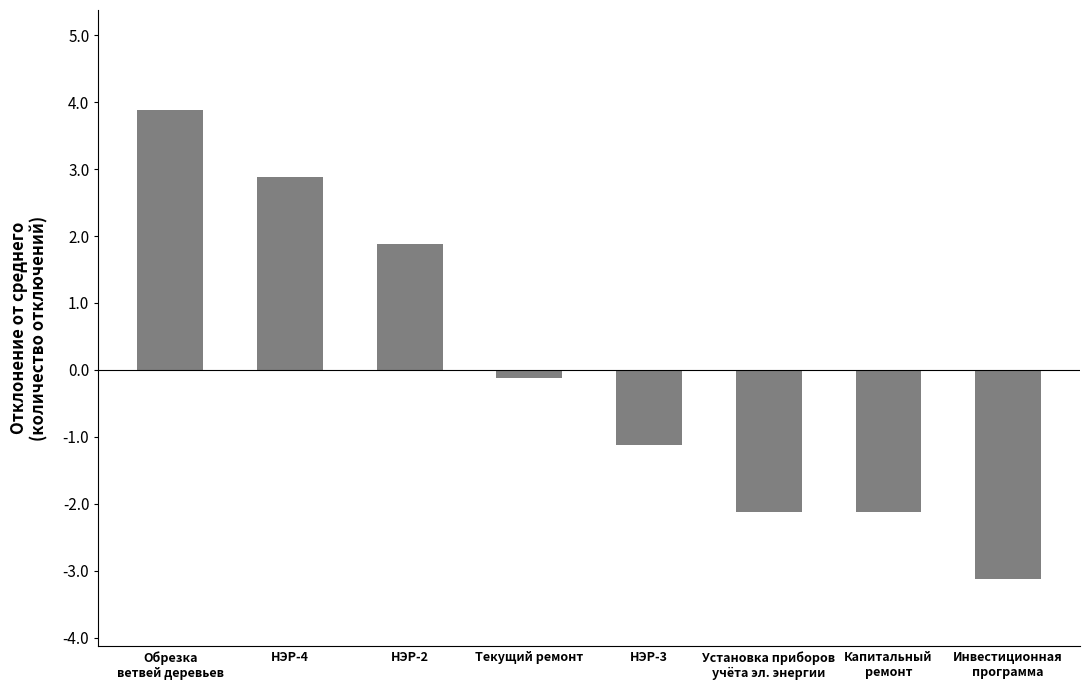

True or false: the data shows 4.3 at НЭР-4.

False